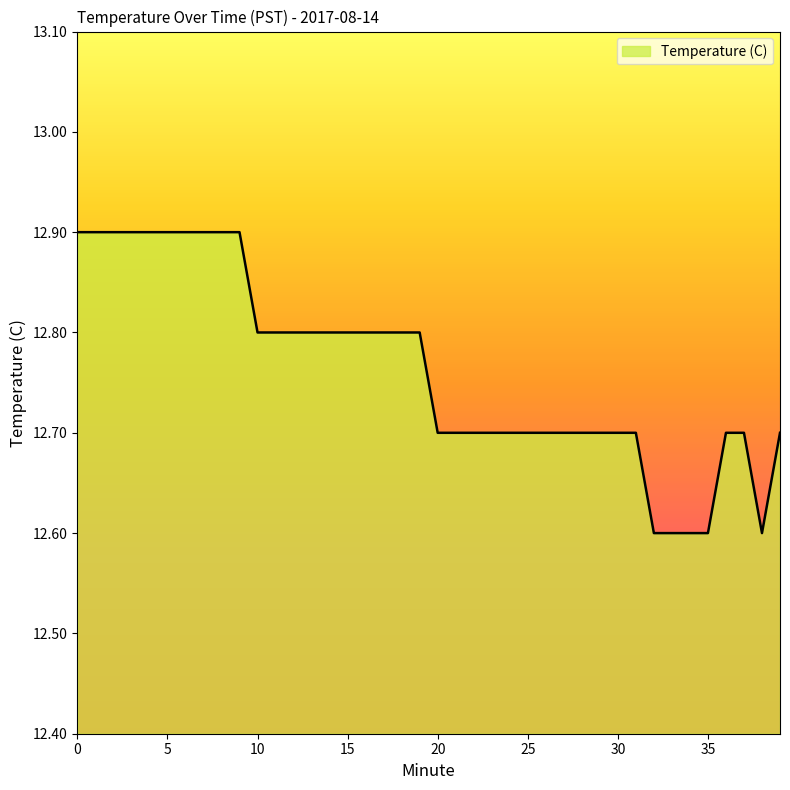

What is the maximum value shown in the chart?

12.9